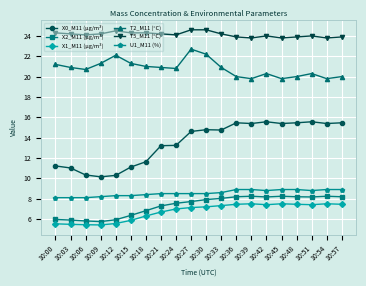

At which label is X1_M11 (μg/m³) closest to 6?

10:15